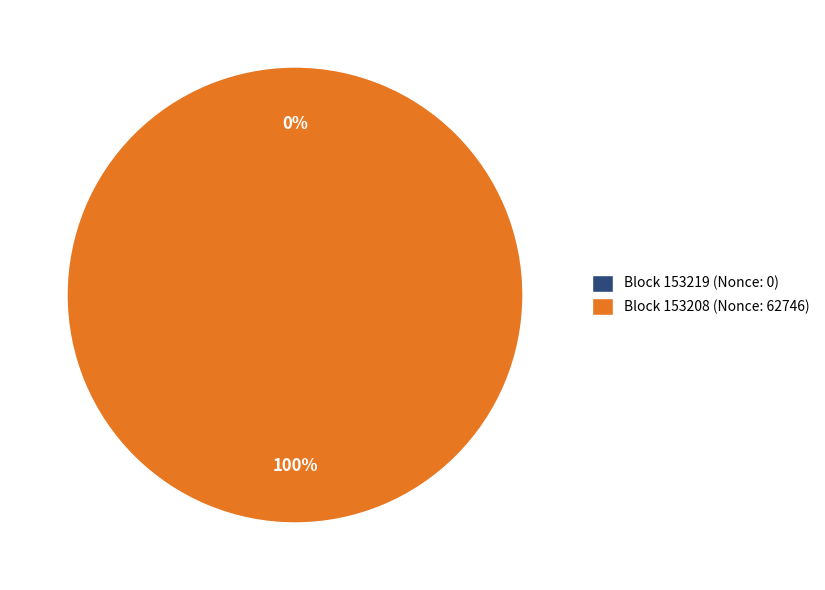

Do 153219 (Nonce: 0) and 153208 (Nonce: 62746) together represent more than half of the pie?

Yes